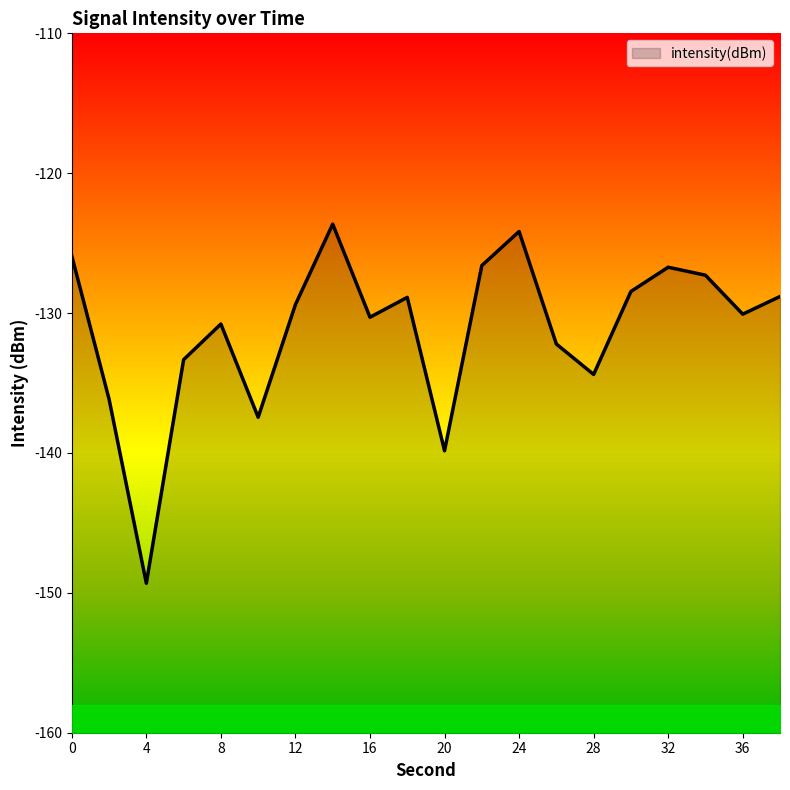

How many categories are shown in the chart?

20